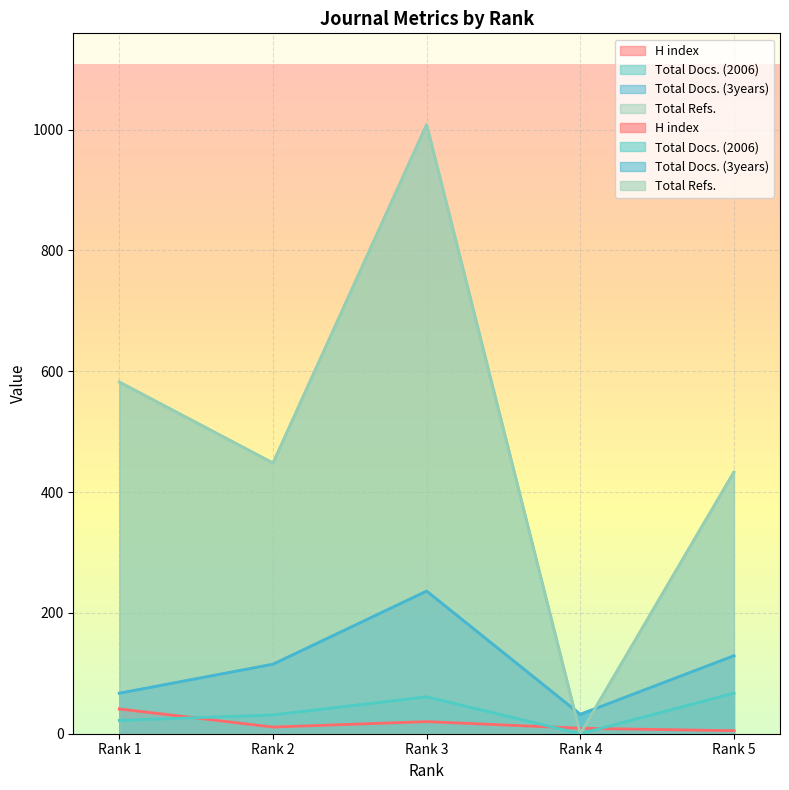

At which category is the sum across all series the highest?

Rank 3